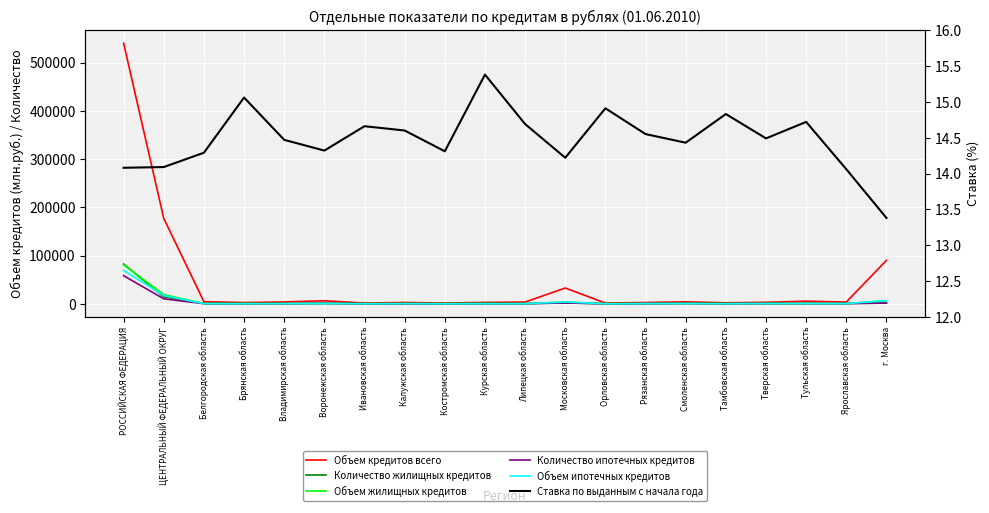

Reading left to right, list all the values displayed in this chart.

Объем кредитов всего: РОССИЙСКАЯ ФЕДЕРАЦИЯ=540187.0	ЦЕНТРАЛЬНЫЙ ФЕДЕРАЛЬНЫЙ ОКРУГ=177061.0	Белгородская область=4551.0	Брянская область=2712.0	Владимирская область=4007.0	Воронежская область=6414.0	Ивановская область=1631.0	Калужская область=2839.0	Костромская область=1652.0	Курская область=3003.0	Липецкая область=3738.0	Московская область=32877.0	Орловская область=1614.0	Рязанская область=2828.0	Смоленская область=4240.0	Тамбовская область=2194.0	Тверская область=3272.0	Тульская область=5530.0	Ярославская область=3793.0	г. Москва=90166.0
Количество жилищных кредитов: РОССИЙСКАЯ ФЕДЕРАЦИЯ=82541.0	ЦЕНТРАЛЬНЫЙ ФЕДЕРАЛЬНЫЙ ОКРУГ=14455.0	Белгородская область=916.0	Брянская область=702.0	Владимирская область=639.0	Воронежская область=1181.0	Ивановская область=420.0	Калужская область=402.0	Костромская область=413.0	Курская область=893.0	Липецкая область=575.0	Московская область=1940.0	Орловская область=378.0	Рязанская область=586.0	Смоленская область=907.0	Тамбовская область=518.0	Тверская область=720.0	Тульская область=790.0	Ярославская область=758.0	г. Москва=1717.0
Объем жилищных кредитов: РОССИЙСКАЯ ФЕДЕРАЦИЯ=80860.0	ЦЕНТРАЛЬНЫЙ ФЕДЕРАЛЬНЫЙ ОКРУГ=19218.0	Белгородская область=600.0	Брянская область=508.0	Владимирская область=504.0	Воронежская область=895.0	Ивановская область=280.0	Калужская область=488.0	Костромская область=287.0	Курская область=575.0	Липецкая область=412.0	Московская область=3962.0	Орловская область=259.0	Рязанская область=552.0	Смоленская область=747.0	Тамбовская область=386.0	Тверская область=743.0	Тульская область=741.0	Ярославская область=585.0	г. Москва=6694.0
Количество ипотечных кредитов: РОССИЙСКАЯ ФЕДЕРАЦИЯ=58381.0	ЦЕНТРАЛЬНЫЙ ФЕДЕРАЛЬНЫЙ ОКРУГ=10436.0	Белгородская область=364.0	Брянская область=436.0	Владимирская область=368.0	Воронежская область=781.0	Ивановская область=276.0	Калужская область=296.0	Костромская область=272.0	Курская область=396.0	Липецкая область=375.0	Московская область=1756.0	Орловская область=90.0	Рязанская область=482.0	Смоленская область=778.0	Тамбовская область=285.0	Тверская область=707.0	Тульская область=613.0	Ярославская область=571.0	г. Москва=1590.0
Объем ипотечных кредитов: РОССИЙСКАЯ ФЕДЕРАЦИЯ=69381.0	ЦЕНТРАЛЬНЫЙ ФЕДЕРАЛЬНЫЙ ОКРУГ=17211.0	Белгородская область=343.0	Брянская область=396.0	Владимирская область=410.0	Воронежская область=728.0	Ивановская область=220.0	Калужская область=432.0	Костромская область=231.0	Курская область=353.0	Липецкая область=328.0	Московская область=3802.0	Орловская область=122.0	Рязанская область=507.0	Смоленская область=691.0	Тамбовская область=284.0	Тверская область=734.0	Тульская область=663.0	Ярославская область=507.0	г. Москва=6460.0
Ставка по выданным с начала года: РОССИЙСКАЯ ФЕДЕРАЦИЯ=14.1	ЦЕНТРАЛЬНЫЙ ФЕДЕРАЛЬНЫЙ ОКРУГ=14.1	Белгородская область=14.3	Брянская область=15.1	Владимирская область=14.5	Воронежская область=14.3	Ивановская область=14.7	Калужская область=14.6	Костромская область=14.3	Курская область=15.4	Липецкая область=14.7	Московская область=14.2	Орловская область=14.9	Рязанская область=14.6	Смоленская область=14.4	Тамбовская область=14.8	Тверская область=14.5	Тульская область=14.7	Ярославская область=14.1	г. Москва=13.4